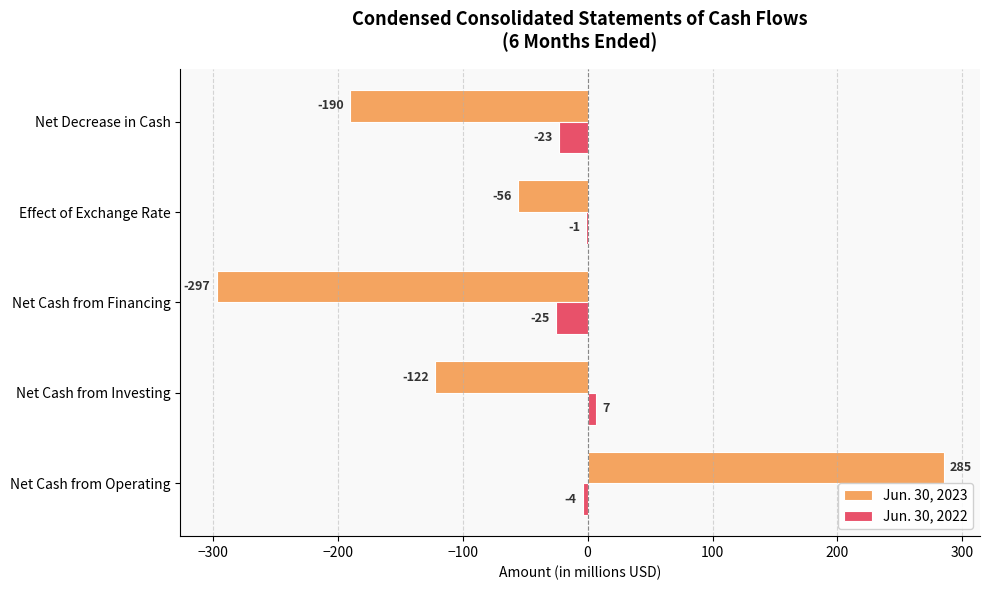

The Jun. 30, 2023 series shows -17 at Effect of Exchange Rate. True or false?

False